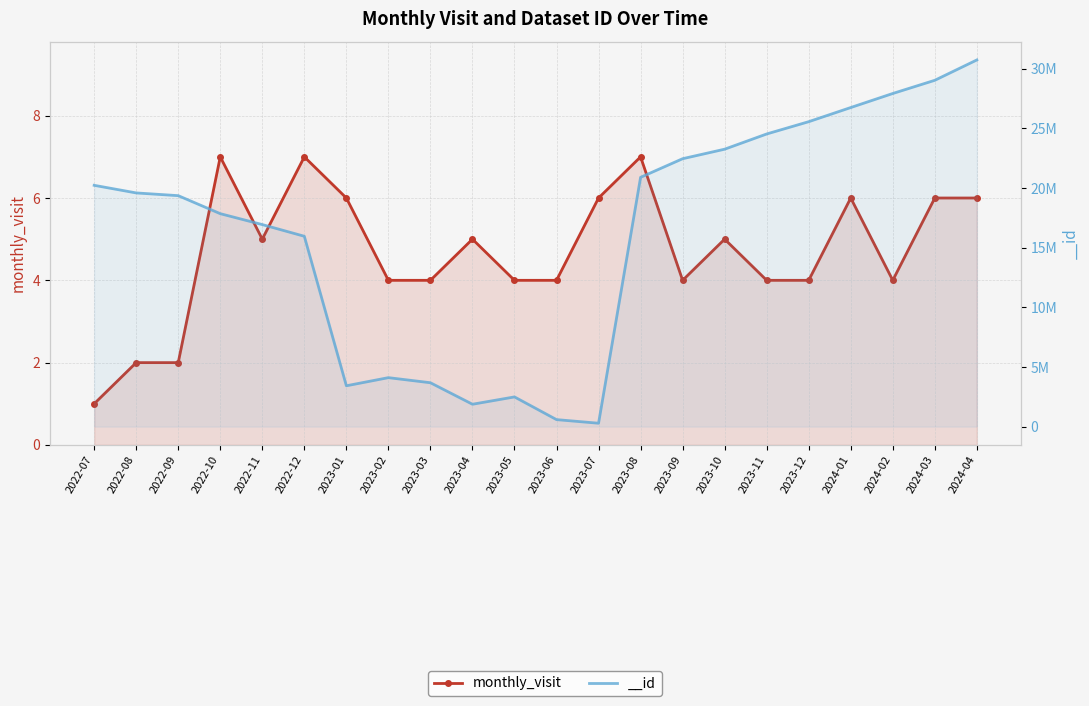

Reading left to right, what are all the values shown in this chart?

1	2	2	7	5	7	6	4	4	5	4	4	6	7	4	5	4	4	6	4	6	6